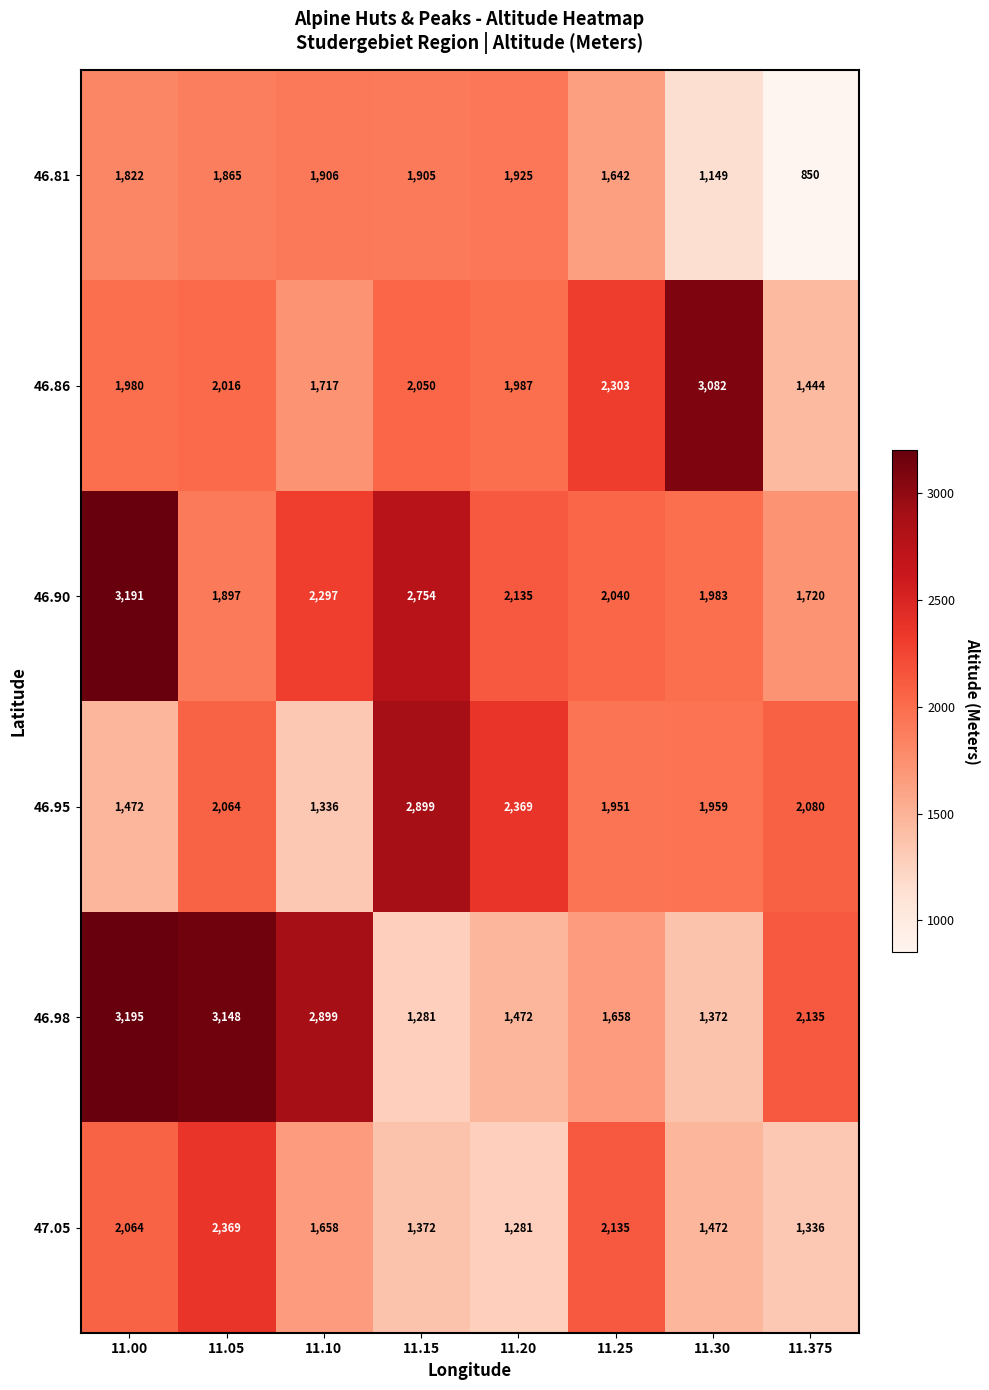

How many data points in 46.95 are less than 2064?

4